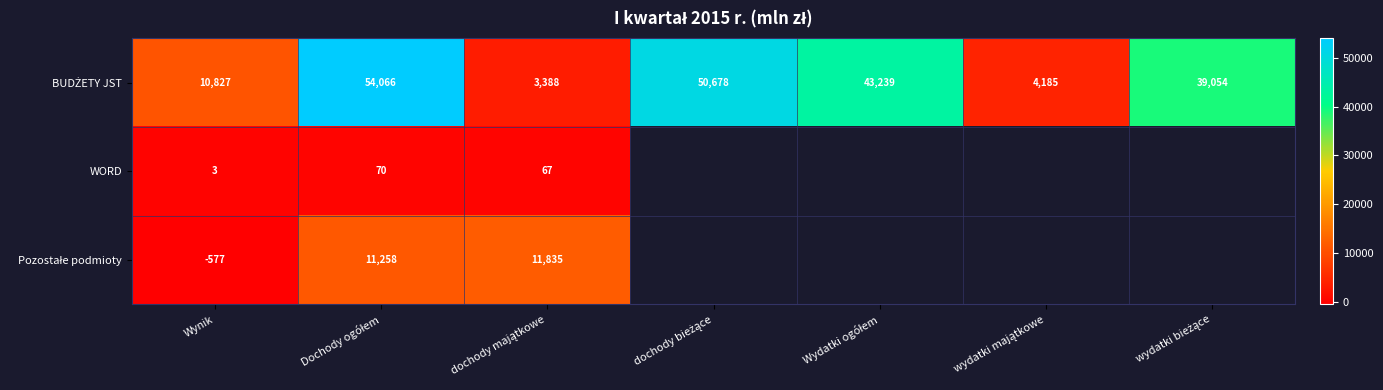

What is the total value across all series at Wynik?

10253